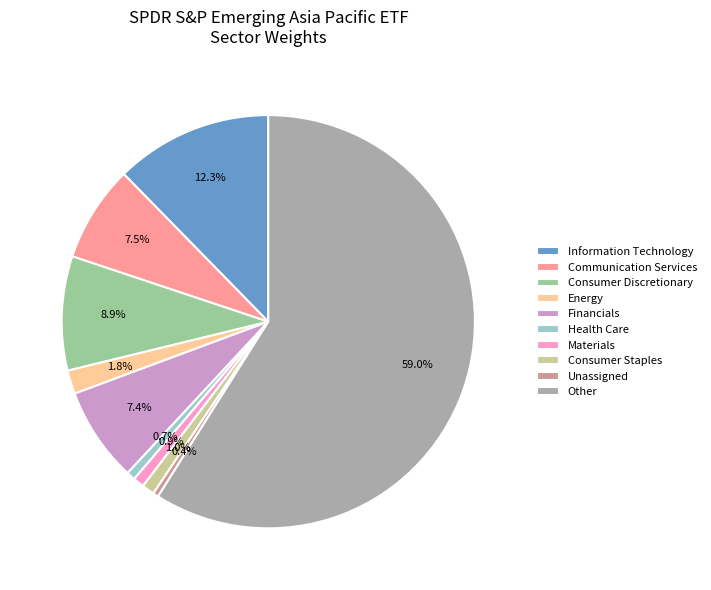

What is the majority slice?

Other